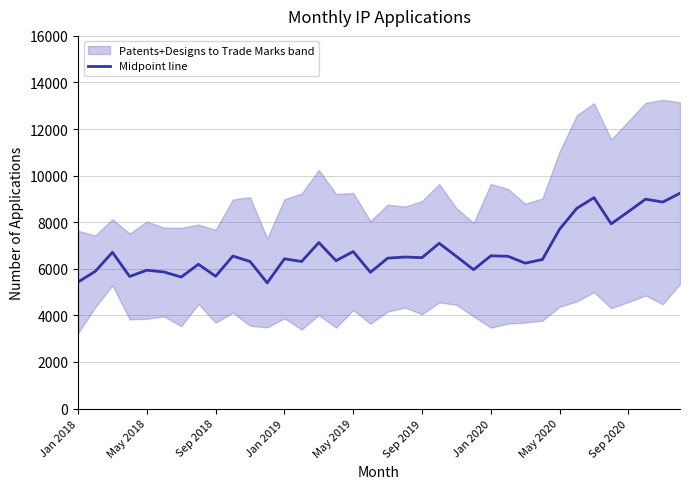

How many categories are shown in the chart?

36